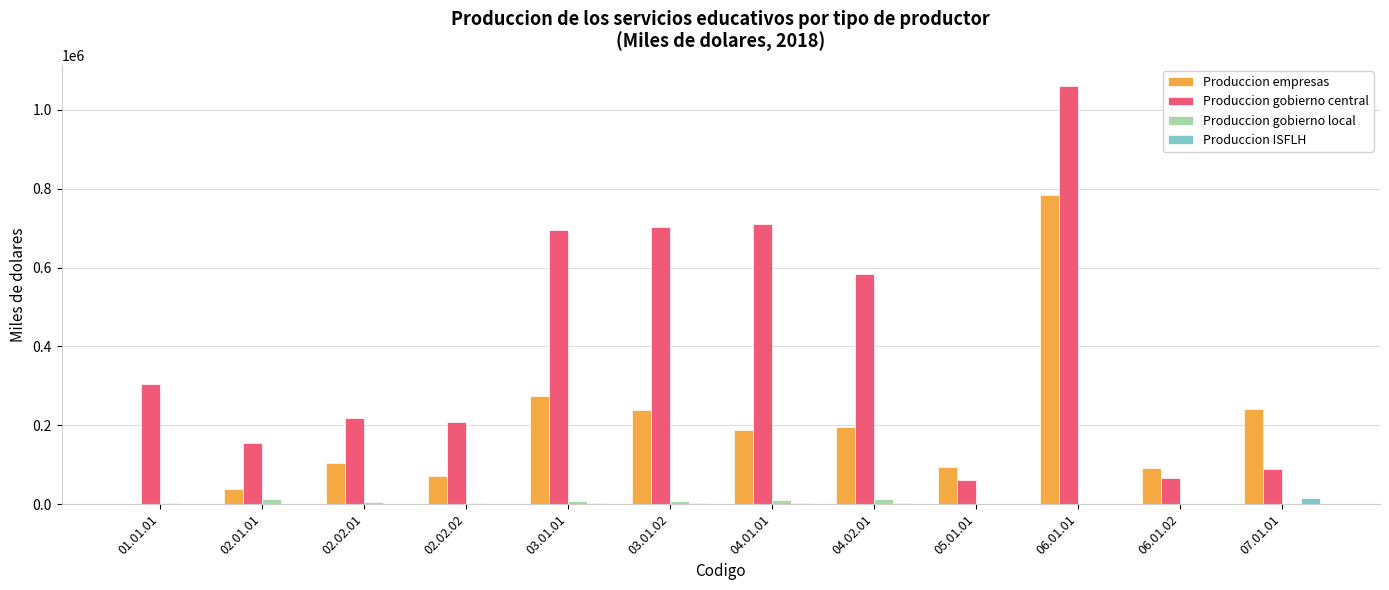

What is the average value of the Produccion empresas series?

193653